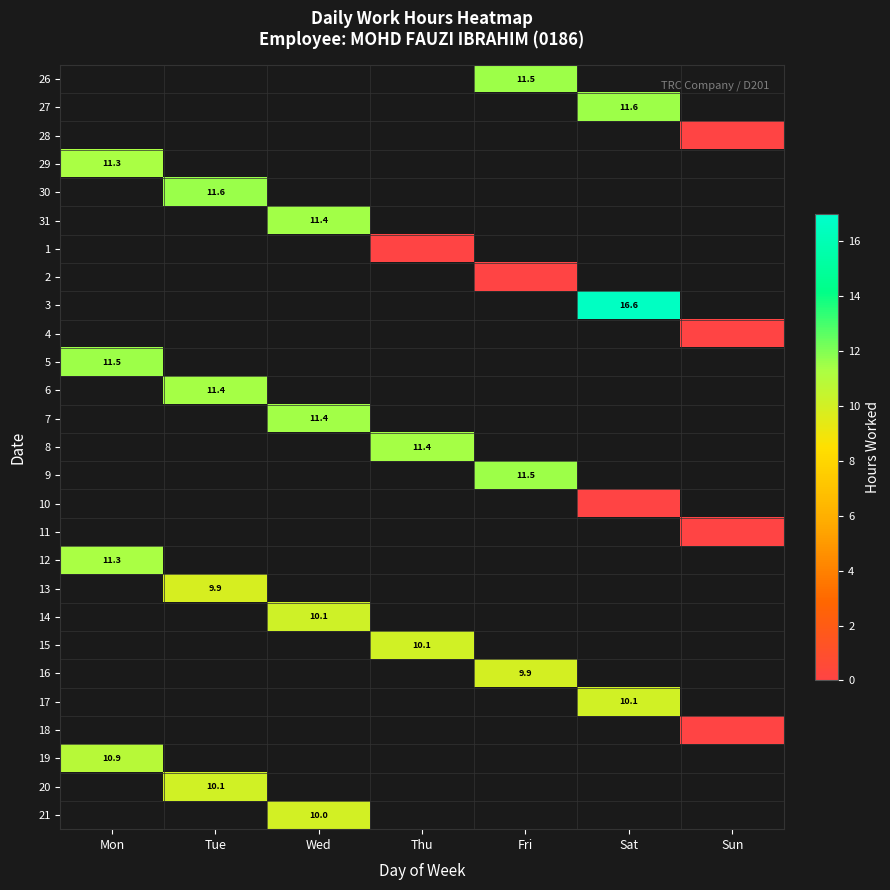

The value of 14 at Wed is 14.8. True or false?

False